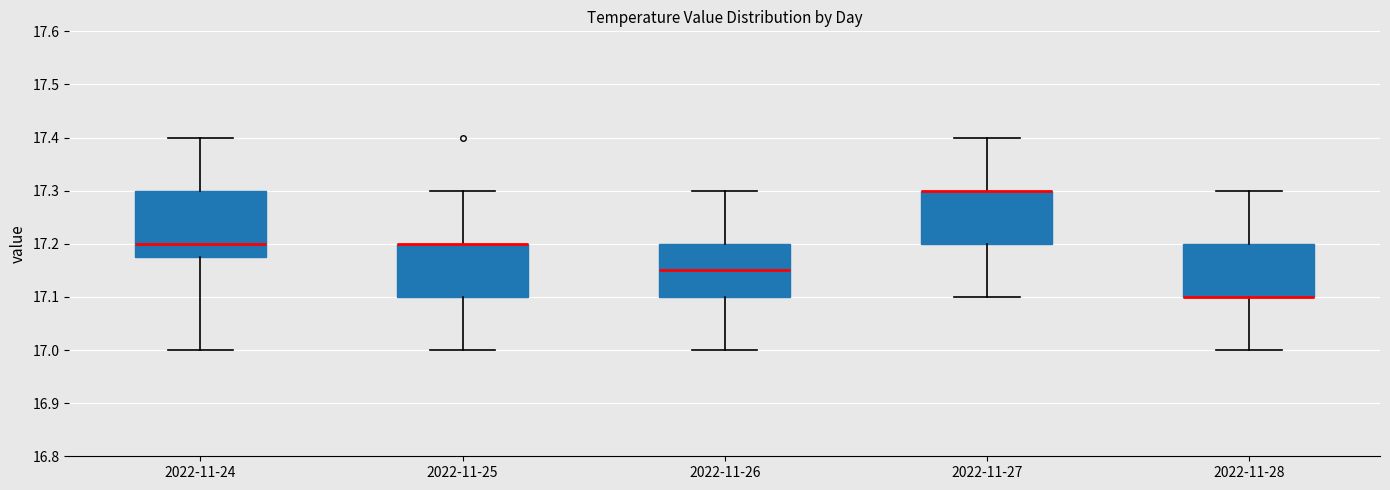

Reading left to right, read every box against the y-axis: the position of its median line, the range the box covers, and the ends of its whiskers. The values are not printed on the chart, so give them approximately, as read against the axis.

2022-11-24: median 17.20, box 17.18 to 17.30, whiskers 17.00 to 17.40
2022-11-25: median 17.20 (drawn on the box's upper edge), box 17.10 to 17.20, whiskers 17.00 to 17.30
2022-11-26: median 17.15, box 17.10 to 17.20, whiskers 17.00 to 17.30
2022-11-27: median 17.30 (drawn on the box's upper edge), box 17.20 to 17.30, whiskers 17.10 to 17.40
2022-11-28: median 17.10 (drawn on the box's lower edge), box 17.10 to 17.20, whiskers 17.00 to 17.30